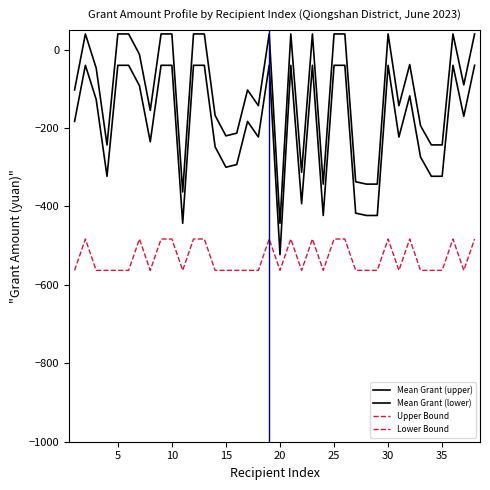

List the series in order of their peak value, lowest first.

Lower Bound, Mean Grant (lower), Mean Grant (upper), Upper Bound